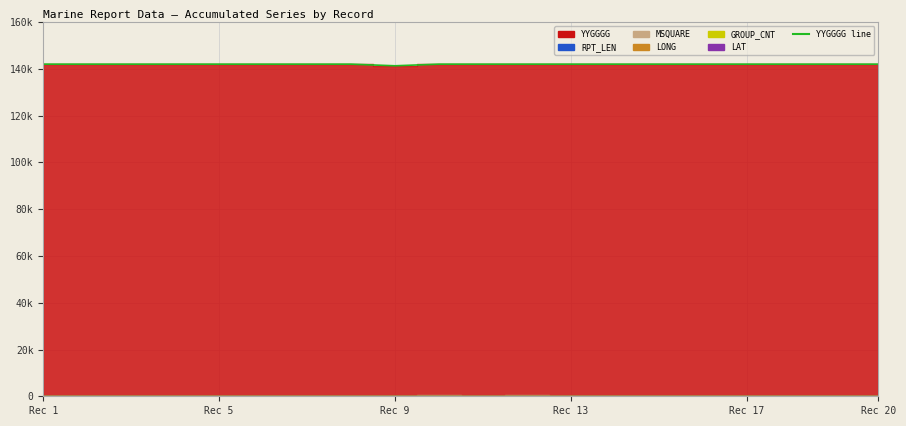

The chart shows a value of 142000 at 7. True or false?

True